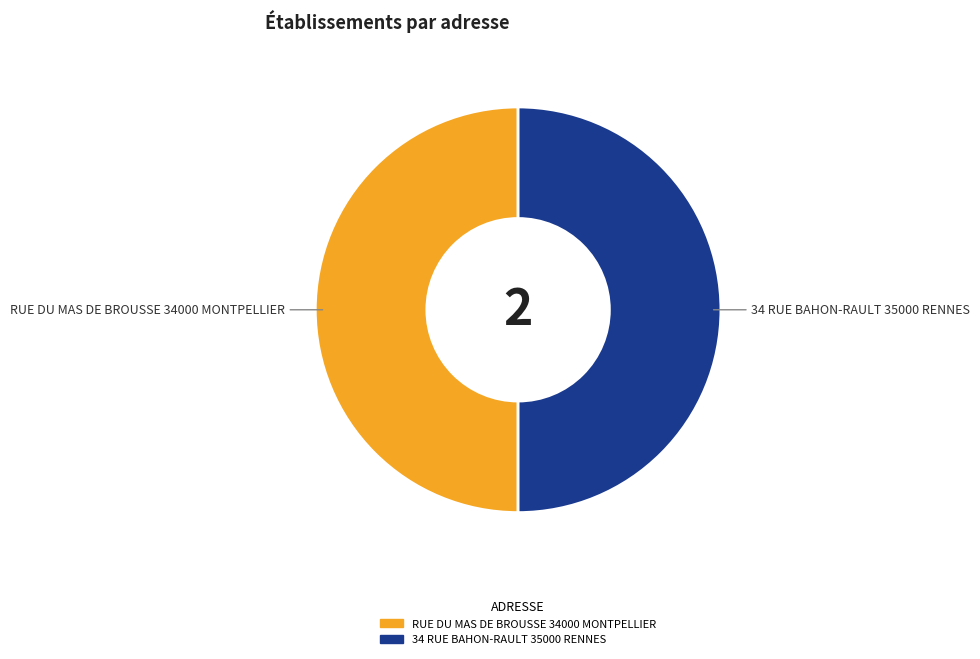

Is the sum of RUE DU MAS DE BROUSSE 34000 MONTPELLIER and 34 RUE BAHON-RAULT 35000 RENNES greater than half?

Yes